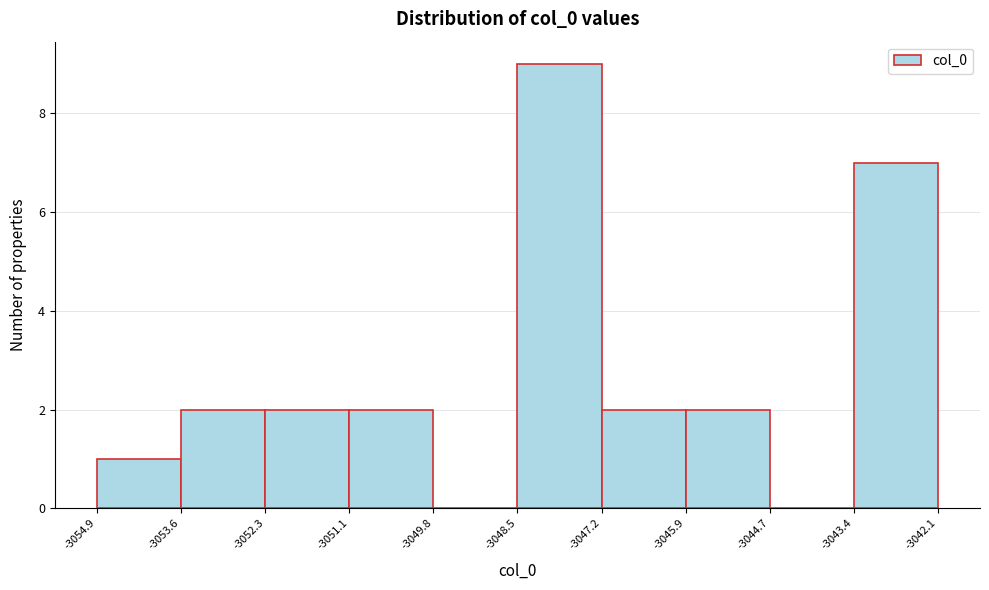

Reading left to right, list every bar in this chart as the range it spans on the x-axis followed by its height. The values are not printed on the chart, so give them approximately, as read against the axis.

-3054.9 to -3053.6: 1
-3053.6 to -3052.3: 2
-3052.3 to -3051.1: 2
-3051.1 to -3049.8: 2
-3049.8 to -3048.5: 0
-3048.5 to -3047.2: 9
-3047.2 to -3045.9: 2
-3045.9 to -3044.7: 2
-3044.7 to -3043.4: 0
-3043.4 to -3042.1: 7